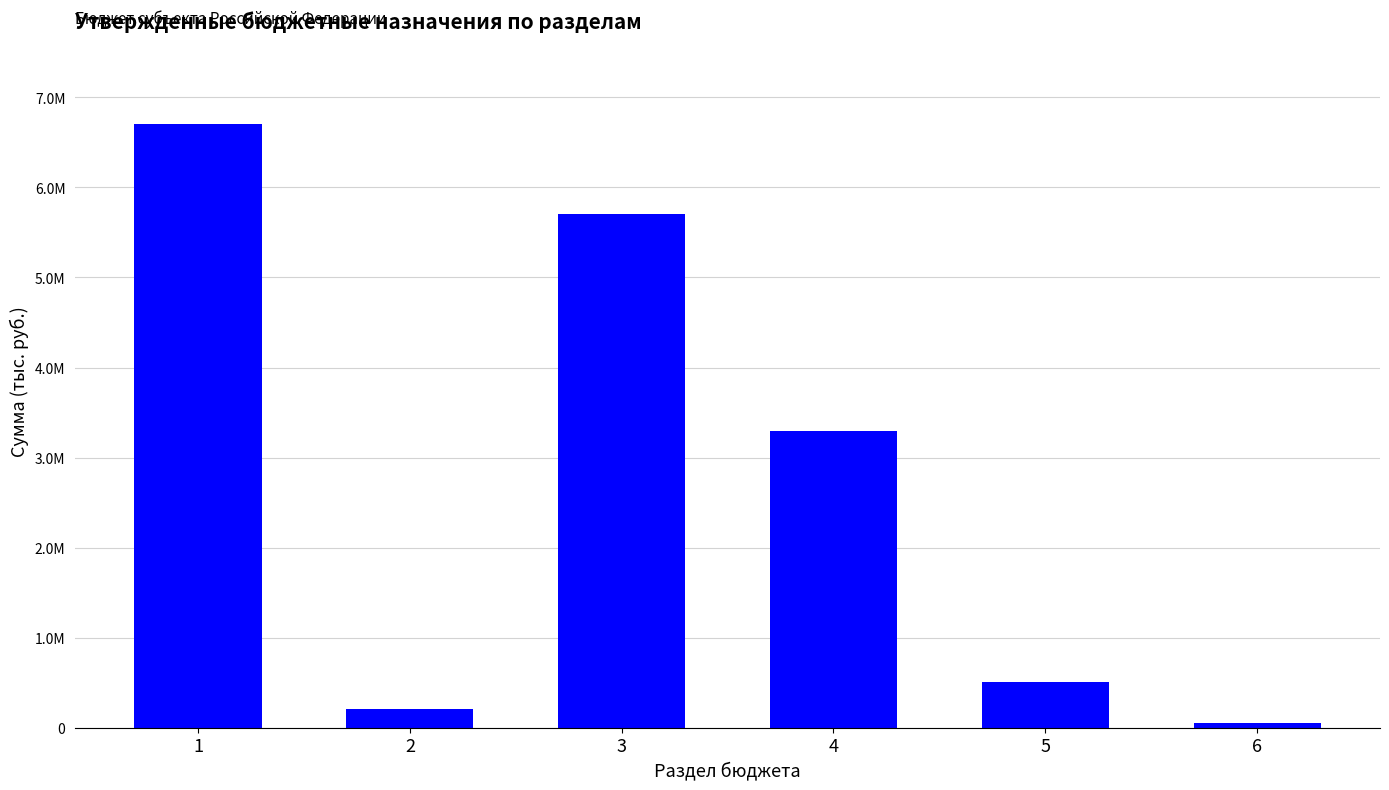

What is the value of the 2nd bar from the left?

208200